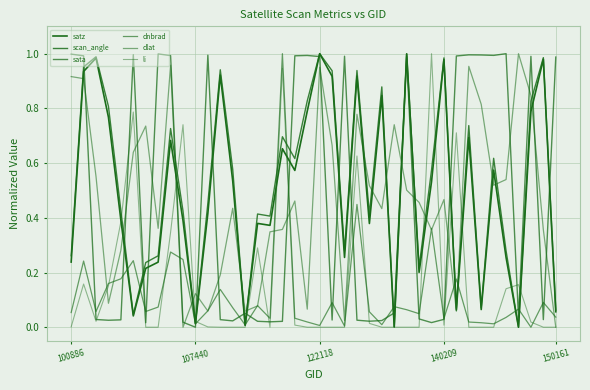

What is the difference between the maximum and minimum values in the dnbrad series?

1.0